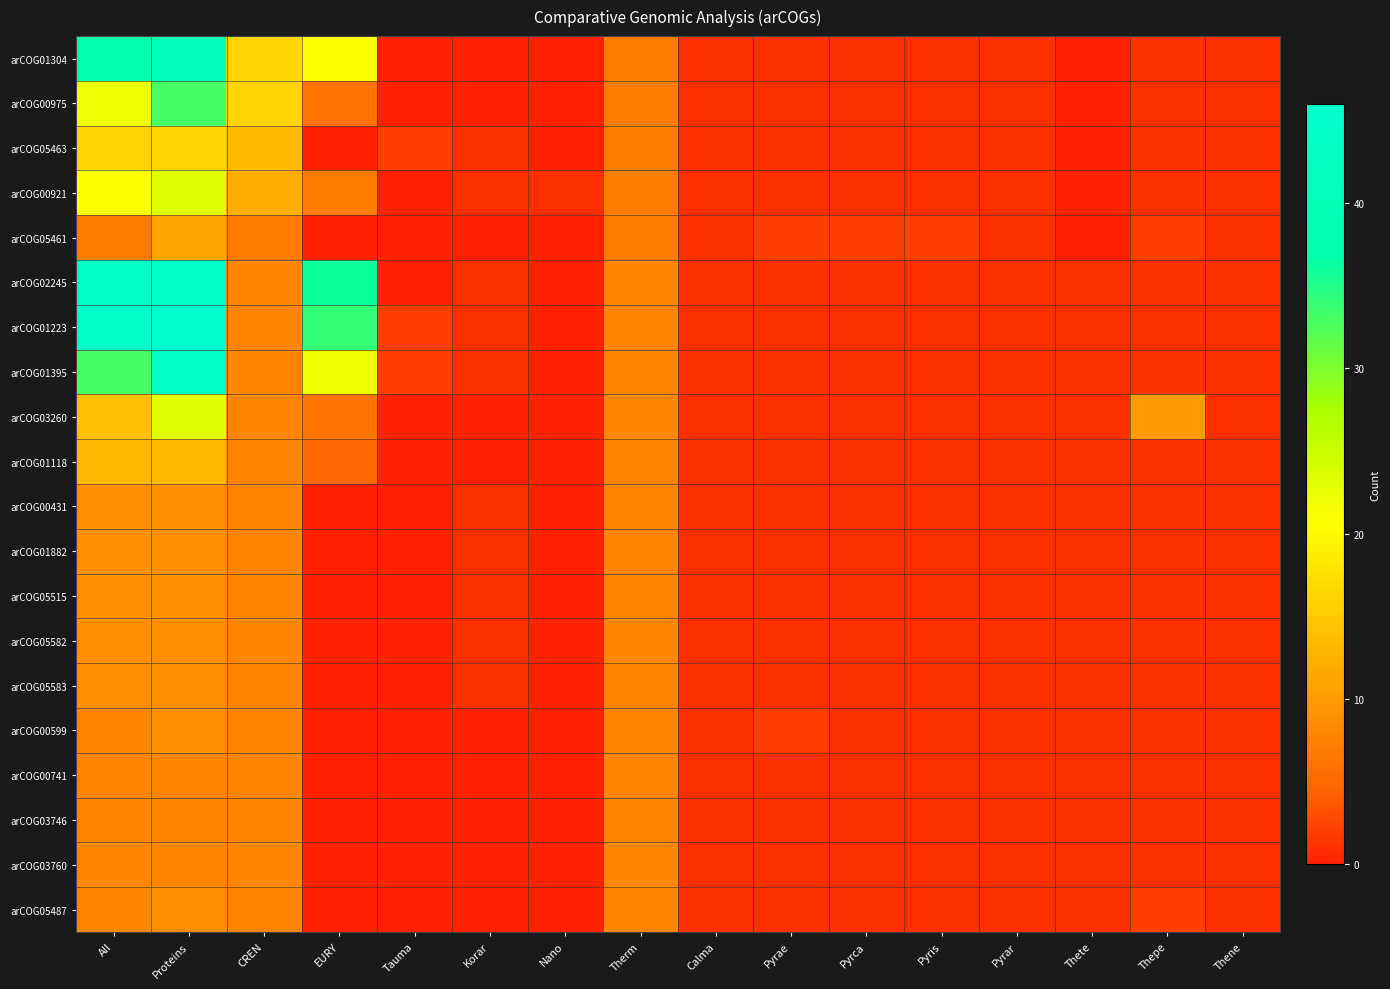

Reading left to right, transcribe all the data shown in this chart.

arCOG01304: All=37	Proteins=40	CREN=16	EURY=21	Tauma=0	Korar=0	Nano=0	Therm=7	Calma=1	Pyrae=1	Pyrca=1	Pyris=1	Pyrar=1	Thete=0	Thepe=1	Thene=1
arCOG00975: All=22	Proteins=33	CREN=16	EURY=6	Tauma=0	Korar=0	Nano=0	Therm=7	Calma=1	Pyrae=1	Pyrca=1	Pyris=1	Pyrar=1	Thete=0	Thepe=1	Thene=1
arCOG05463: All=16	Proteins=16	CREN=13	EURY=0	Tauma=2	Korar=1	Nano=0	Therm=7	Calma=1	Pyrae=1	Pyrca=1	Pyris=1	Pyrar=1	Thete=0	Thepe=1	Thene=1
arCOG00921: All=21	Proteins=23	CREN=12	EURY=7	Tauma=0	Korar=1	Nano=1	Therm=7	Calma=1	Pyrae=1	Pyrca=1	Pyris=1	Pyrar=1	Thete=0	Thepe=1	Thene=1
arCOG05461: All=7	Proteins=11	CREN=7	EURY=0	Tauma=0	Korar=0	Nano=0	Therm=7	Calma=1	Pyrae=2	Pyrca=2	Pyris=2	Pyrar=1	Thete=0	Thepe=2	Thene=1
arCOG02245: All=45	Proteins=45	CREN=8	EURY=36	Tauma=0	Korar=1	Nano=0	Therm=8	Calma=1	Pyrae=1	Pyrca=1	Pyris=1	Pyrar=1	Thete=1	Thepe=1	Thene=1
arCOG01223: All=45	Proteins=46	CREN=8	EURY=34	Tauma=2	Korar=1	Nano=0	Therm=8	Calma=1	Pyrae=1	Pyrca=1	Pyris=1	Pyrar=1	Thete=1	Thepe=1	Thene=1
arCOG01395: All=33	Proteins=44	CREN=8	EURY=22	Tauma=2	Korar=1	Nano=0	Therm=8	Calma=1	Pyrae=1	Pyrca=1	Pyris=1	Pyrar=1	Thete=1	Thepe=1	Thene=1
arCOG03260: All=14	Proteins=23	CREN=8	EURY=6	Tauma=0	Korar=0	Nano=0	Therm=8	Calma=1	Pyrae=1	Pyrca=1	Pyris=1	Pyrar=1	Thete=1	Thepe=10	Thene=1
arCOG01118: All=13	Proteins=13	CREN=8	EURY=5	Tauma=0	Korar=0	Nano=0	Therm=8	Calma=1	Pyrae=1	Pyrca=1	Pyris=1	Pyrar=1	Thete=1	Thepe=1	Thene=1
arCOG00431: All=9	Proteins=9	CREN=8	EURY=0	Tauma=0	Korar=1	Nano=0	Therm=8	Calma=1	Pyrae=1	Pyrca=1	Pyris=1	Pyrar=1	Thete=1	Thepe=1	Thene=1
arCOG01882: All=9	Proteins=9	CREN=8	EURY=0	Tauma=0	Korar=1	Nano=0	Therm=8	Calma=1	Pyrae=1	Pyrca=1	Pyris=1	Pyrar=1	Thete=1	Thepe=1	Thene=1
arCOG05515: All=9	Proteins=9	CREN=8	EURY=0	Tauma=0	Korar=1	Nano=0	Therm=8	Calma=1	Pyrae=1	Pyrca=1	Pyris=1	Pyrar=1	Thete=1	Thepe=1	Thene=1
arCOG05582: All=9	Proteins=9	CREN=8	EURY=0	Tauma=0	Korar=1	Nano=0	Therm=8	Calma=1	Pyrae=1	Pyrca=1	Pyris=1	Pyrar=1	Thete=1	Thepe=1	Thene=1
arCOG05583: All=9	Proteins=9	CREN=8	EURY=0	Tauma=0	Korar=1	Nano=0	Therm=8	Calma=1	Pyrae=1	Pyrca=1	Pyris=1	Pyrar=1	Thete=1	Thepe=1	Thene=1
arCOG00599: All=8	Proteins=9	CREN=8	EURY=0	Tauma=0	Korar=0	Nano=0	Therm=8	Calma=1	Pyrae=2	Pyrca=1	Pyris=1	Pyrar=1	Thete=1	Thepe=1	Thene=1
arCOG00741: All=8	Proteins=8	CREN=8	EURY=0	Tauma=0	Korar=0	Nano=0	Therm=8	Calma=1	Pyrae=1	Pyrca=1	Pyris=1	Pyrar=1	Thete=1	Thepe=1	Thene=1
arCOG03746: All=8	Proteins=8	CREN=8	EURY=0	Tauma=0	Korar=0	Nano=0	Therm=8	Calma=1	Pyrae=1	Pyrca=1	Pyris=1	Pyrar=1	Thete=1	Thepe=1	Thene=1
arCOG03760: All=8	Proteins=8	CREN=8	EURY=0	Tauma=0	Korar=0	Nano=0	Therm=8	Calma=1	Pyrae=1	Pyrca=1	Pyris=1	Pyrar=1	Thete=1	Thepe=1	Thene=1
arCOG05487: All=8	Proteins=9	CREN=8	EURY=0	Tauma=0	Korar=0	Nano=0	Therm=8	Calma=1	Pyrae=1	Pyrca=1	Pyris=1	Pyrar=1	Thete=1	Thepe=2	Thene=1